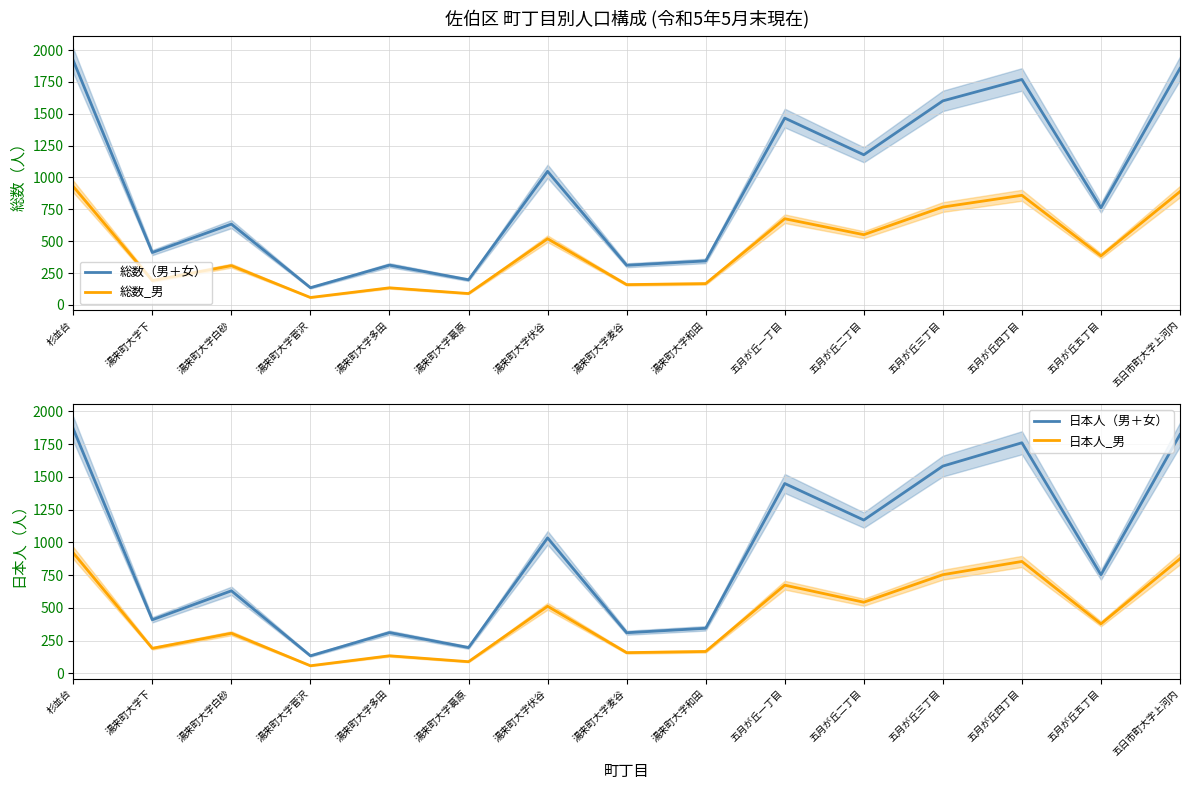

What is the average value of the 総数_男 series?

446